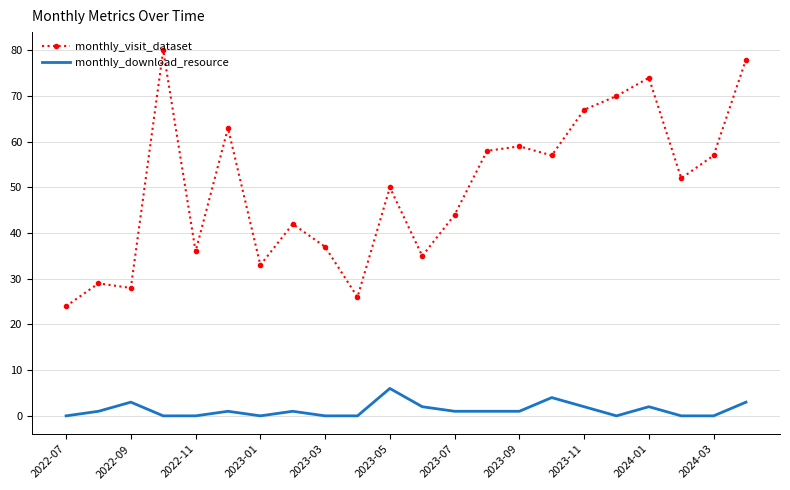

What is the difference between the maximum and minimum values in the monthly_visit_dataset series?

56